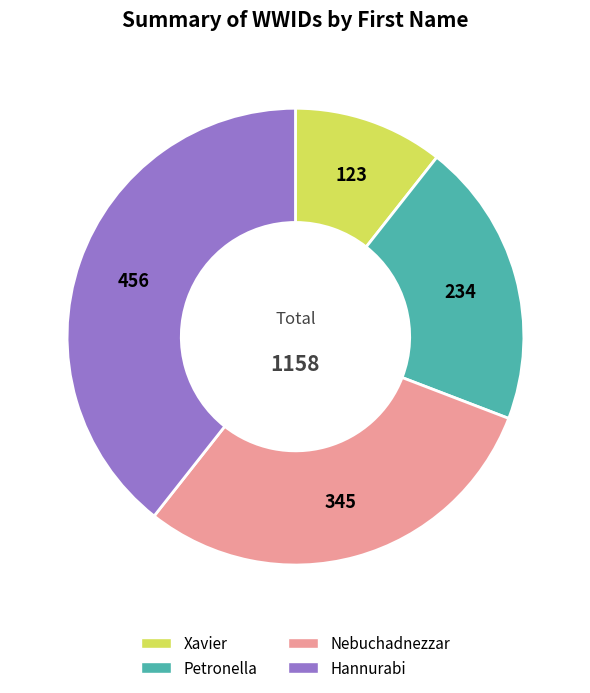

The Xavier slice represents 2% of the pie. True or false?

False